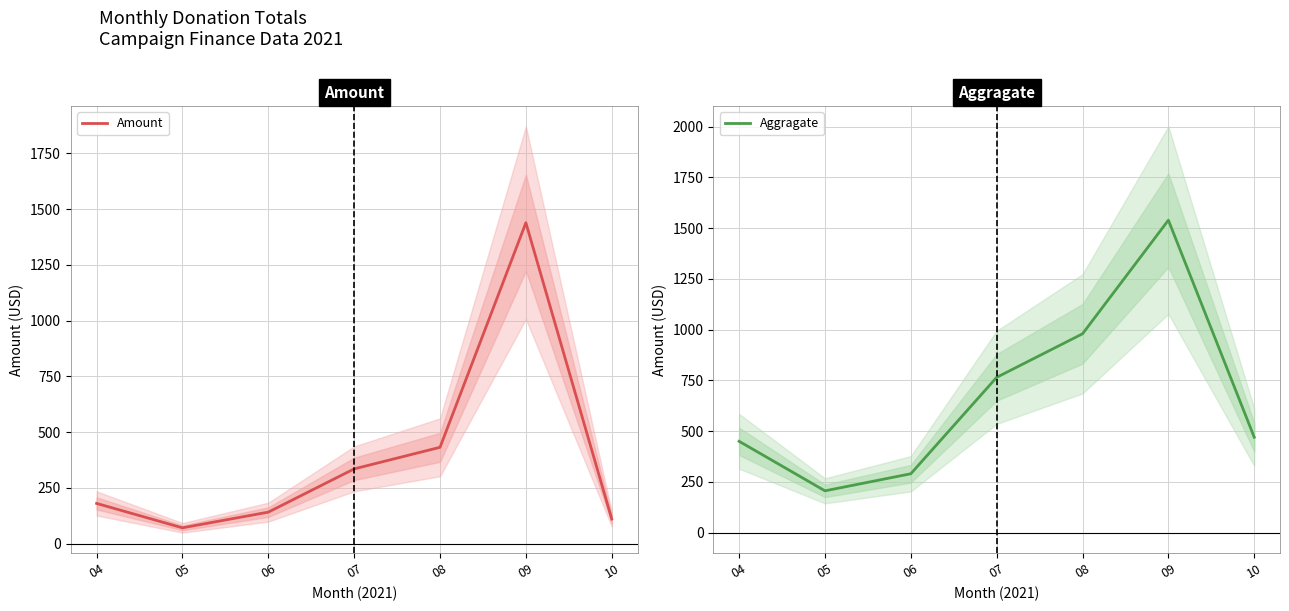

The value of Aggragate at 05 is 344.8. True or false?

False